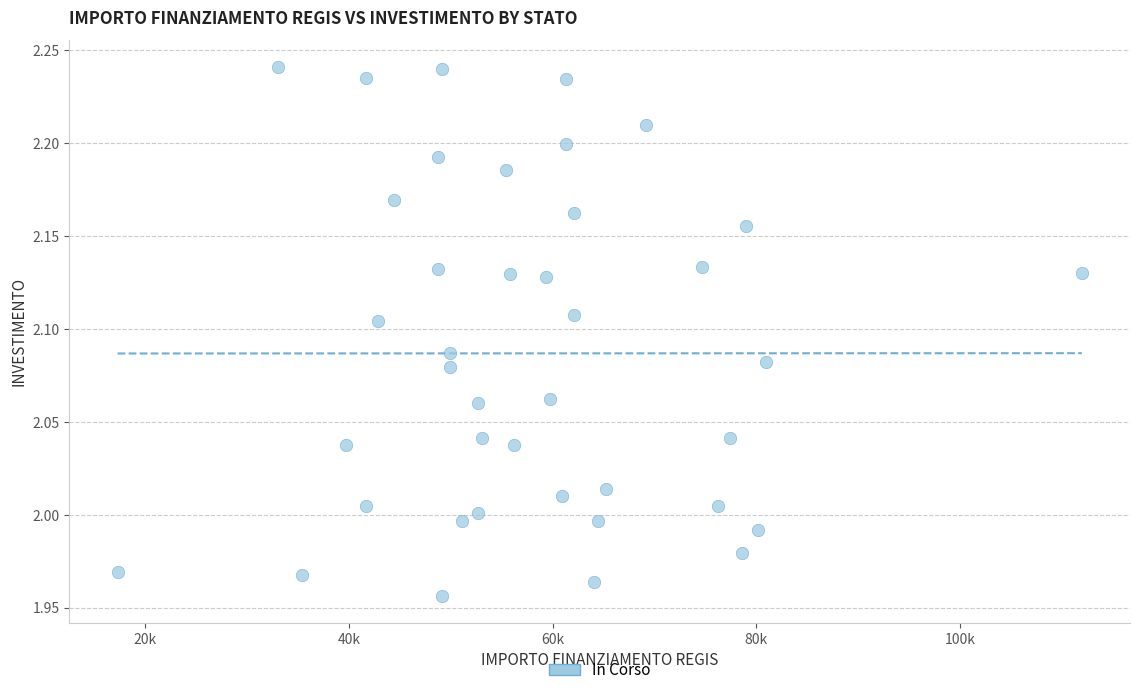

What is the range of X values (max minus min)?

94665.7